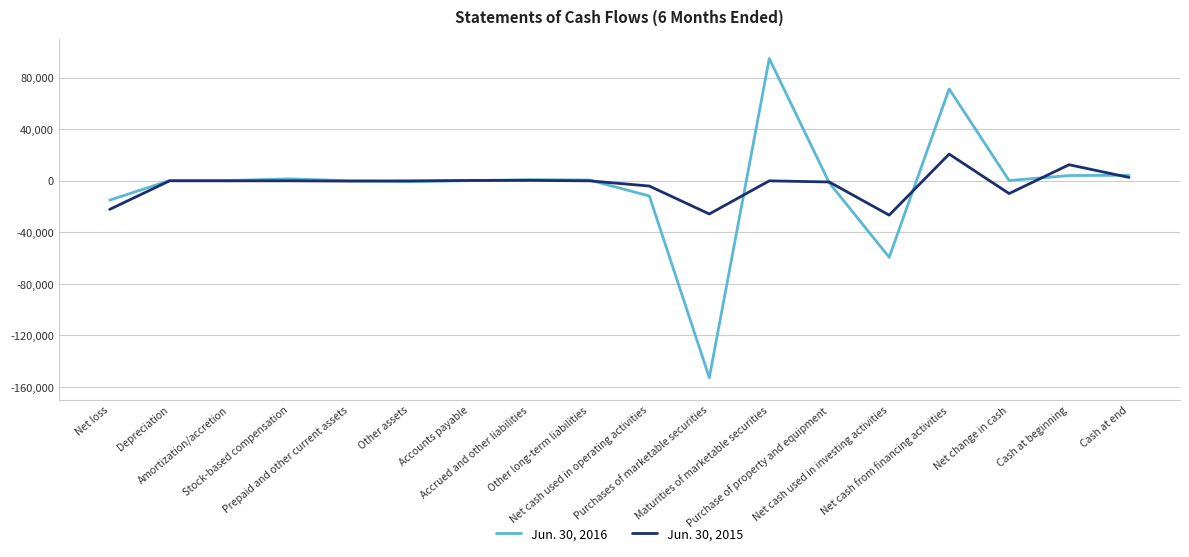

True or false: Jun. 30, 2015 has more than 2 interior local peaks.

True